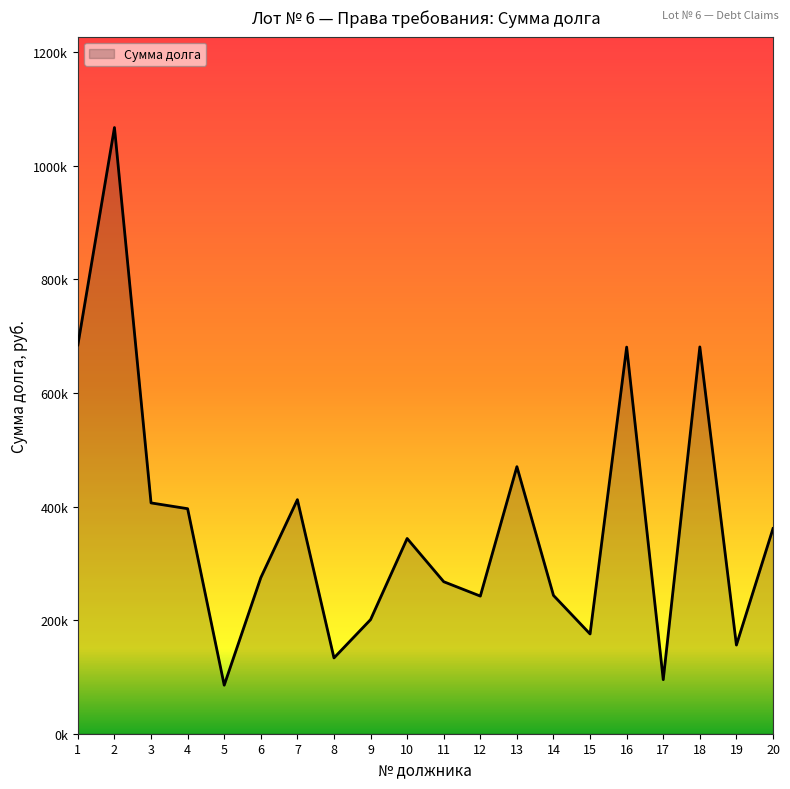

What is the sum of all values?

7380284.7